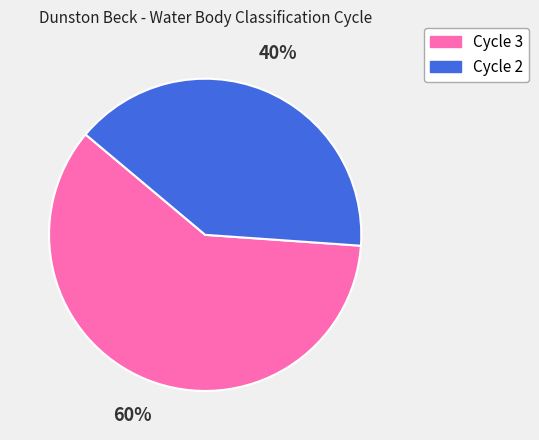

Which slice is the smallest?

Cycle 2